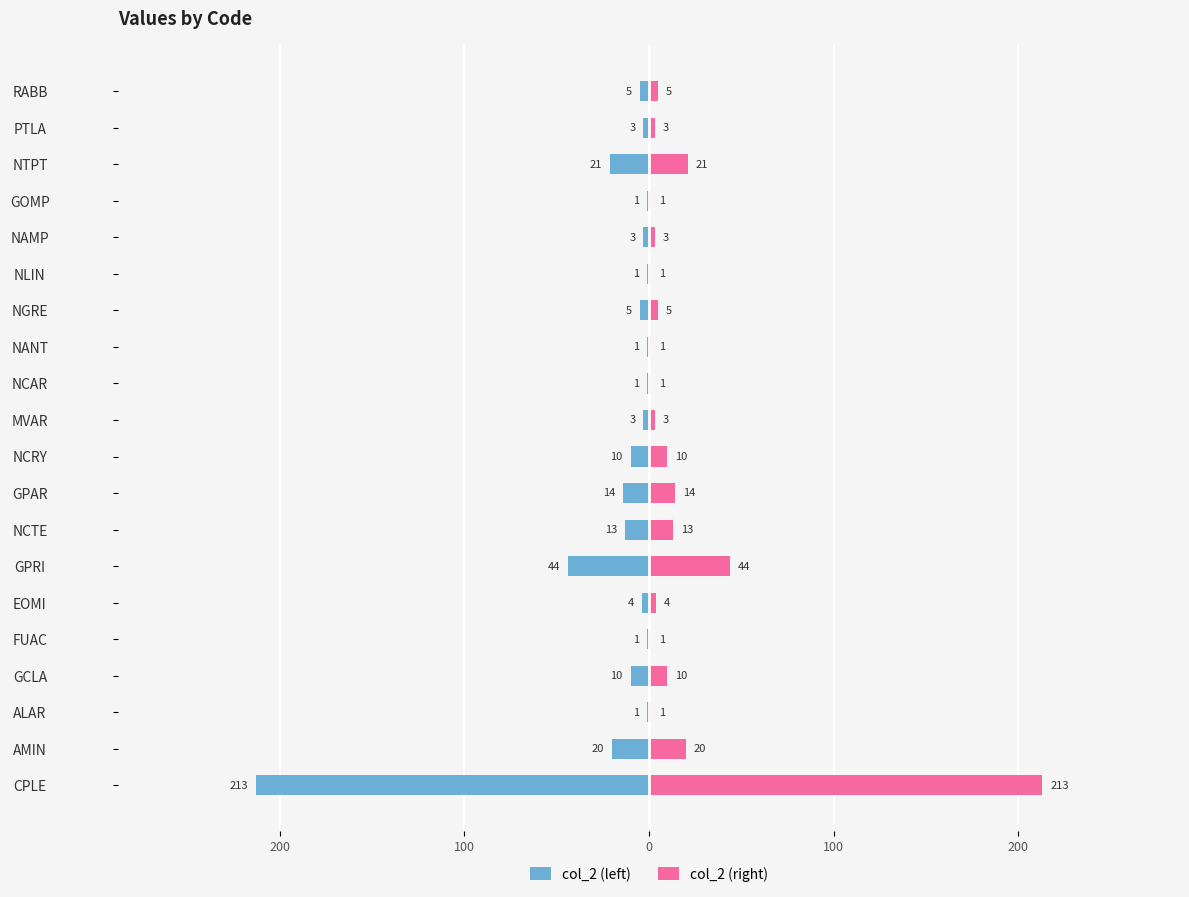

Does the chart contain stacked bars?

No